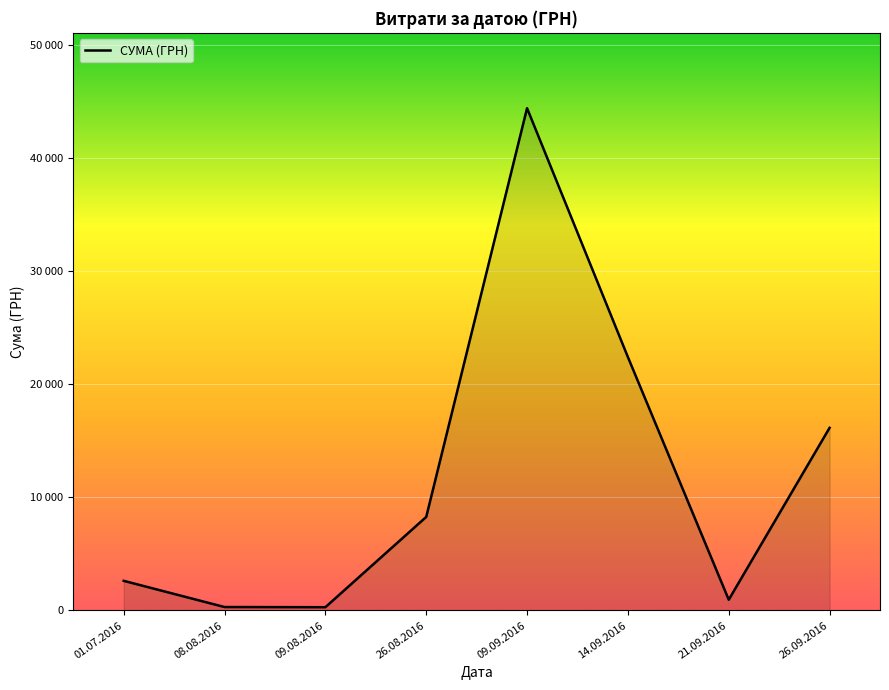

Where does the data first go above 8269?

26.08.2016